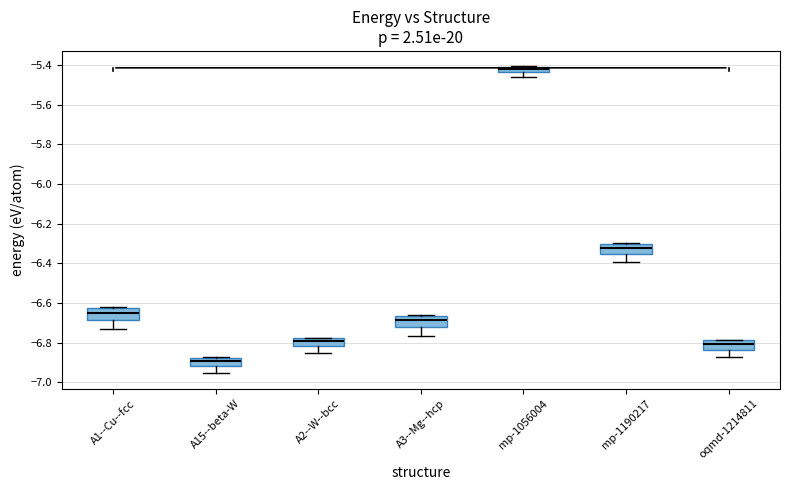

Which box has the lowest median line?

A15--beta-W